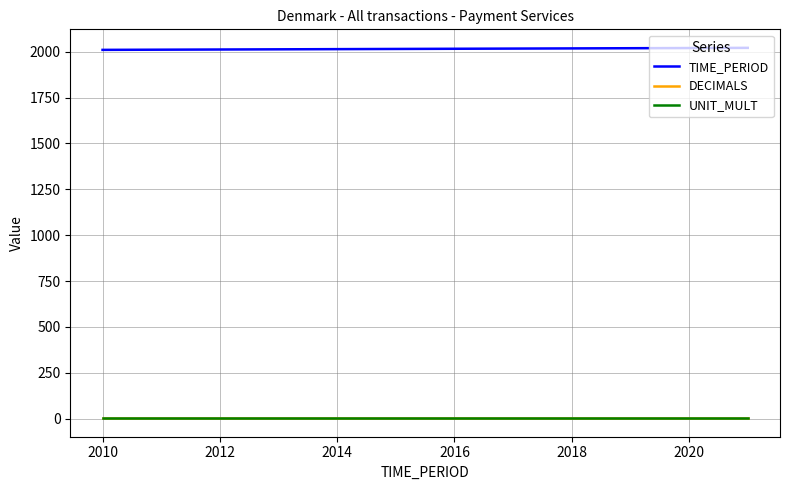

True or false: TIME_PERIOD and UNIT_MULT cross at least once.

False